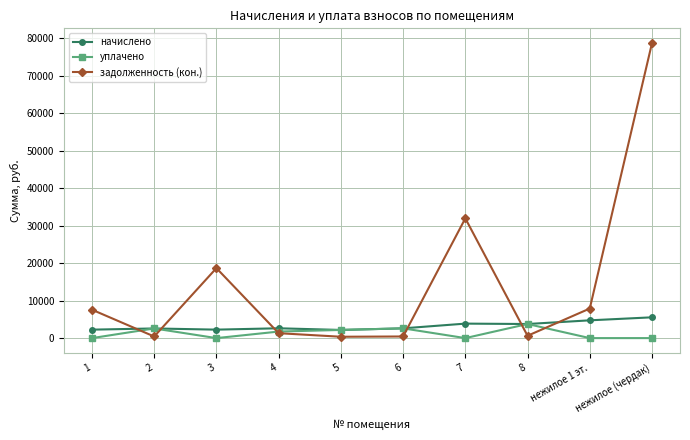

How many categories are shown in the chart?

10